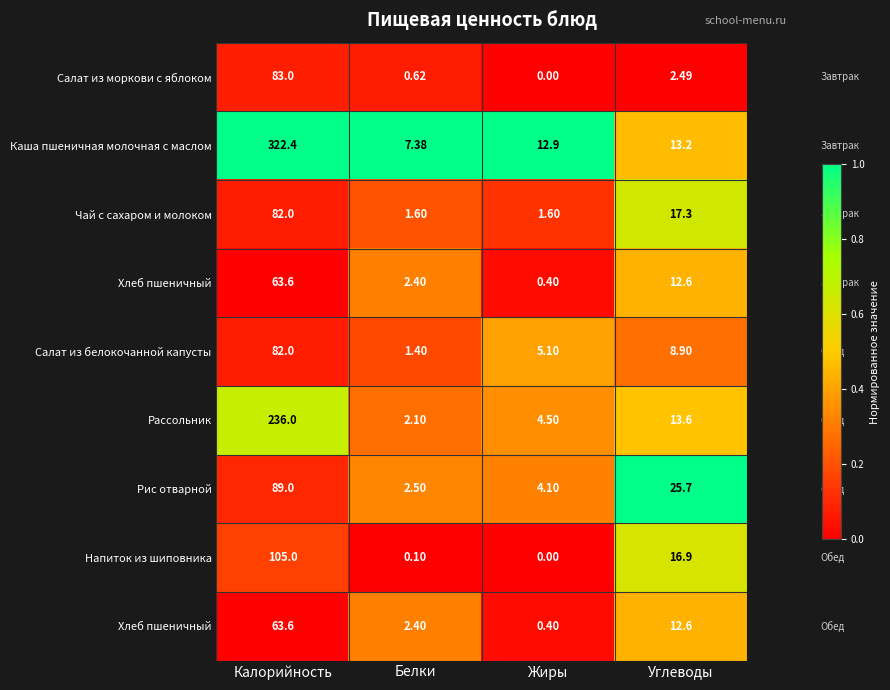

Which has a higher value, Жиры or Калорийность?

Калорийность